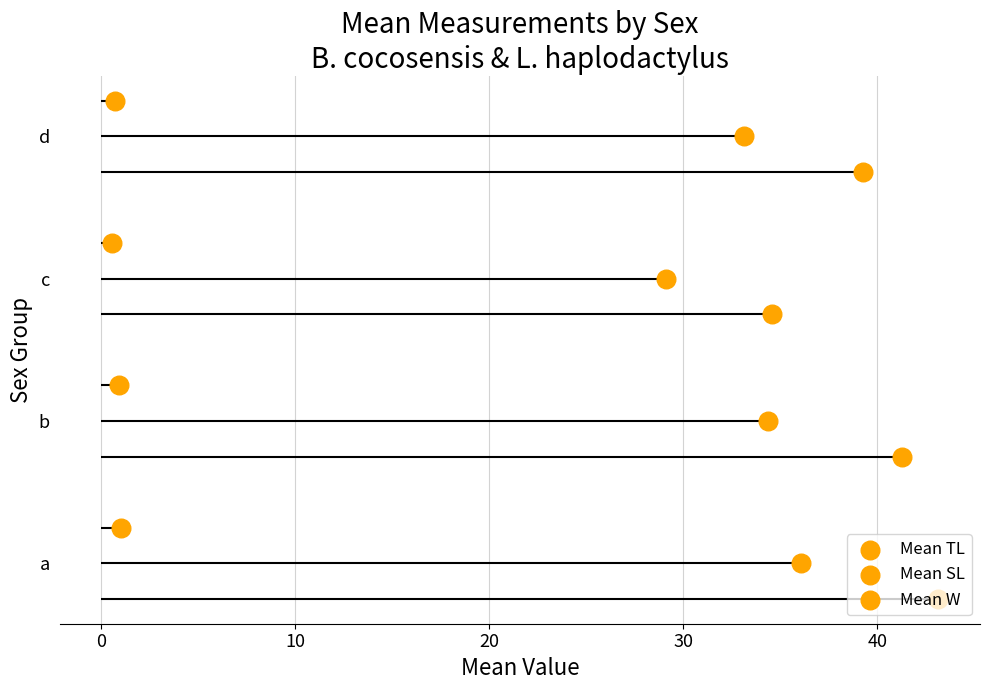

Which series reaches the minimum Y coordinate?

Mean TL